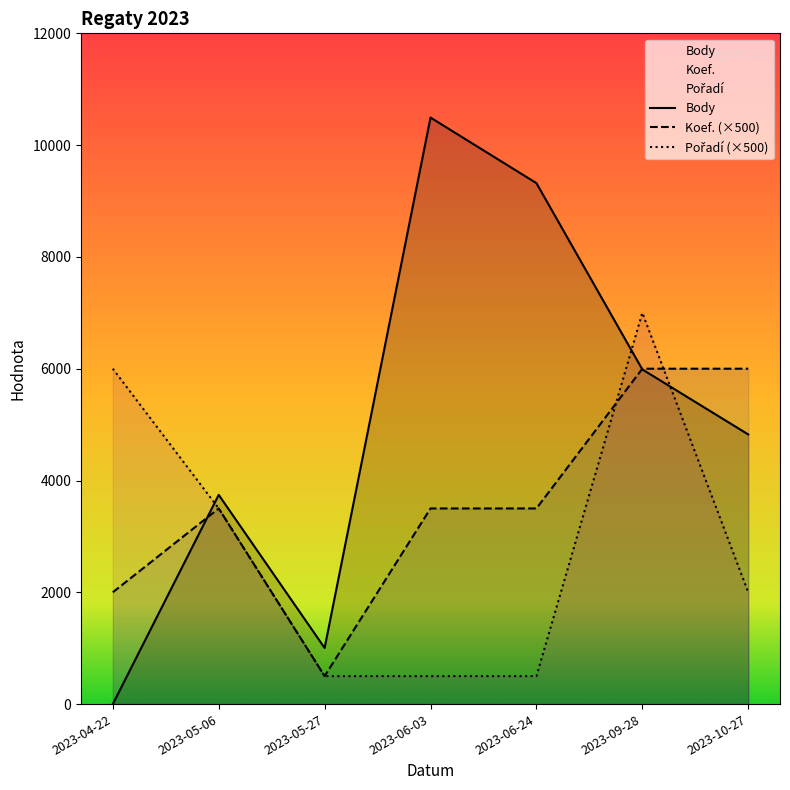

After their last crossing, which series has the higher values: Koef. or Pořadí?

Koef.